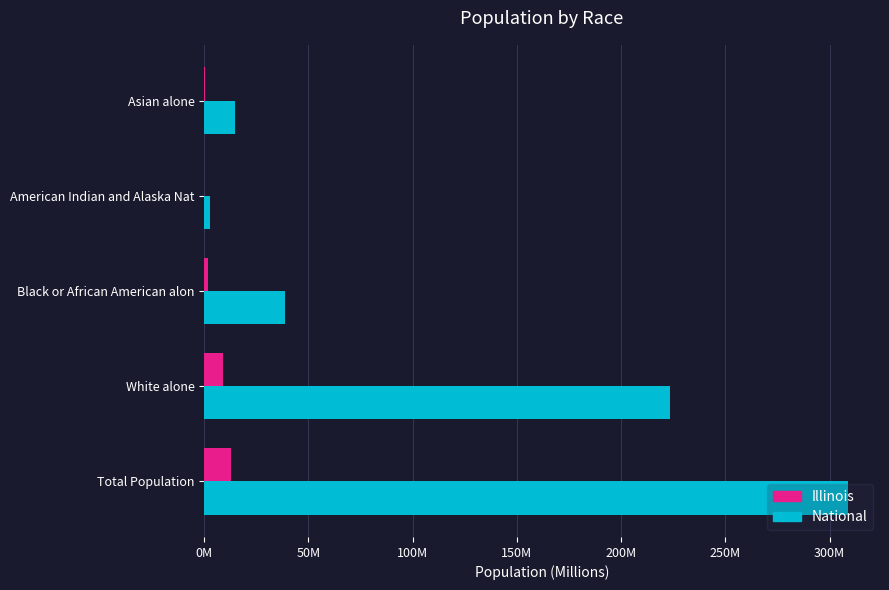

What are all the series names shown in the legend?

Illinois, National